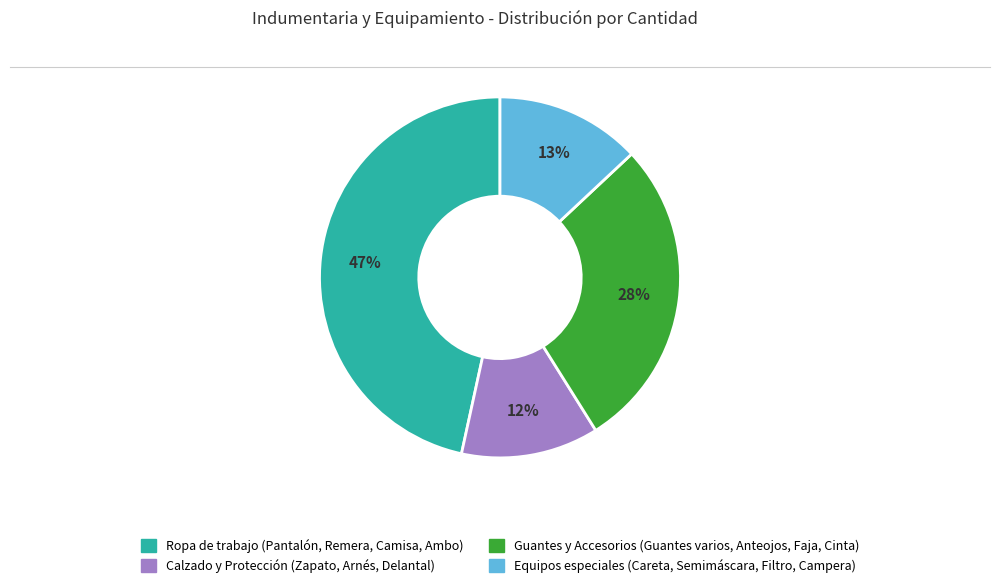

To the nearest percent, what is the average slice percentage?

25%